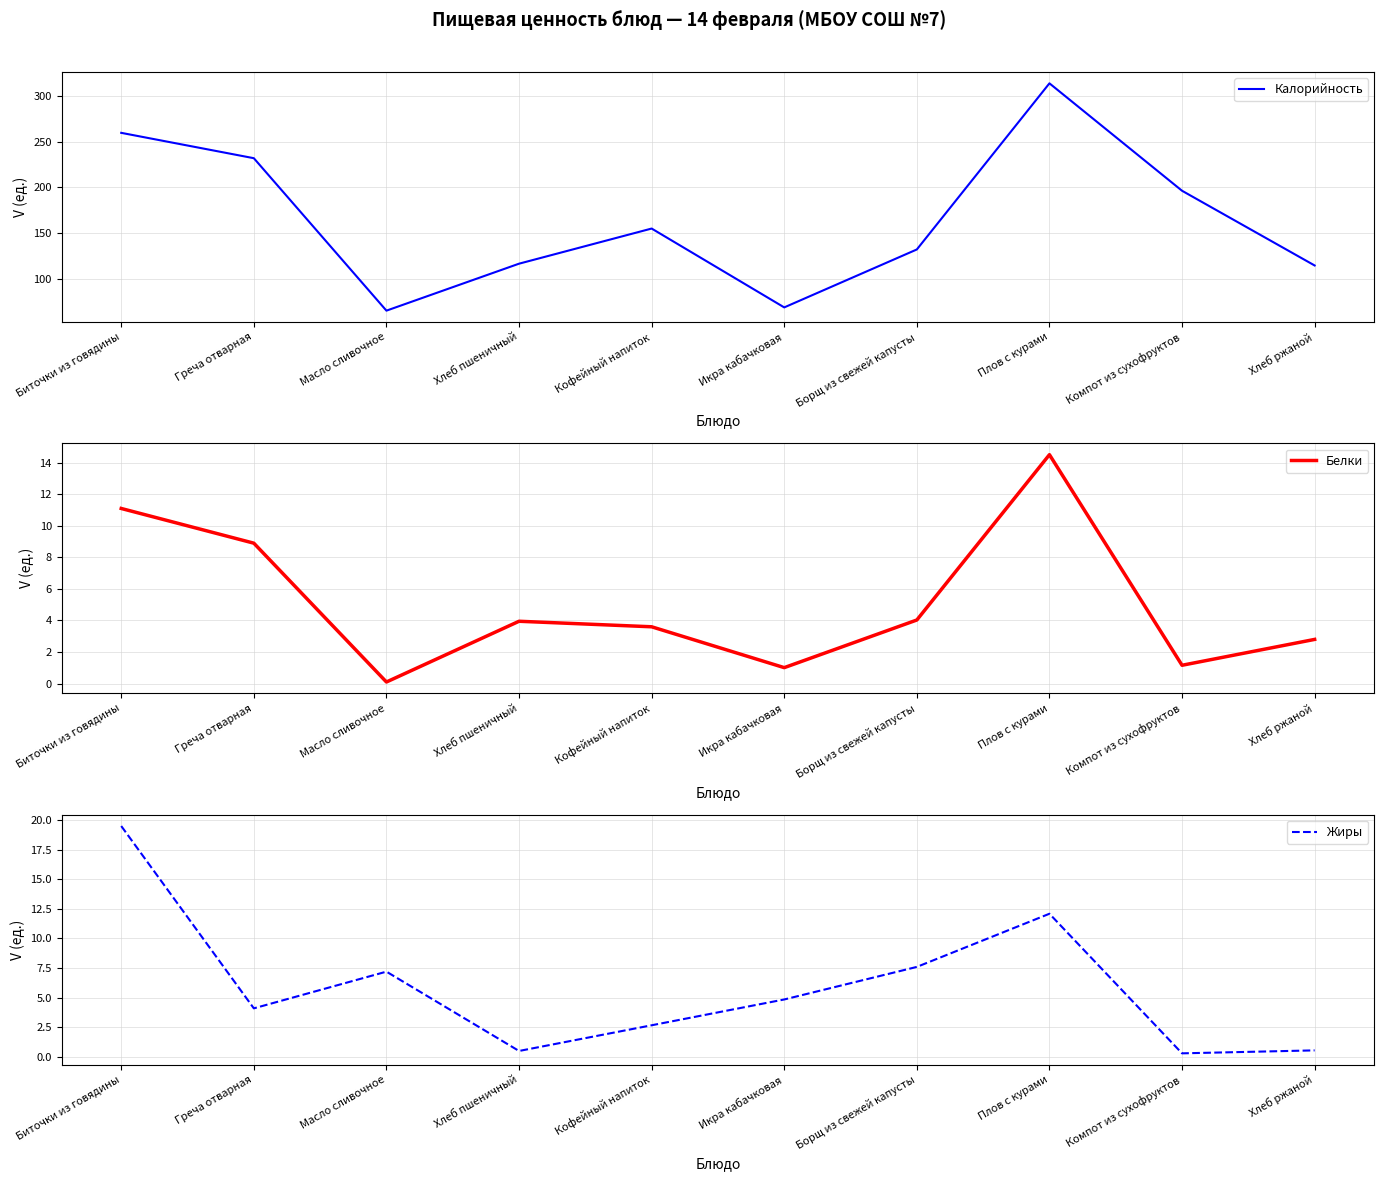

Which category has the highest value in the Белки series?

Плов с курами